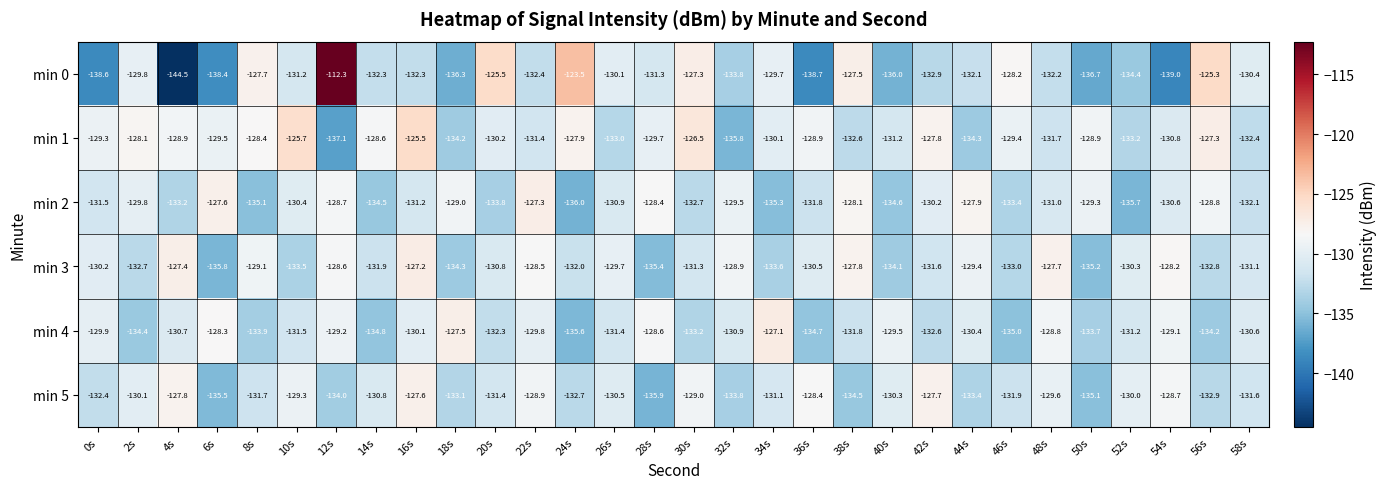

What is the maximum value shown in the chart?

-112.3